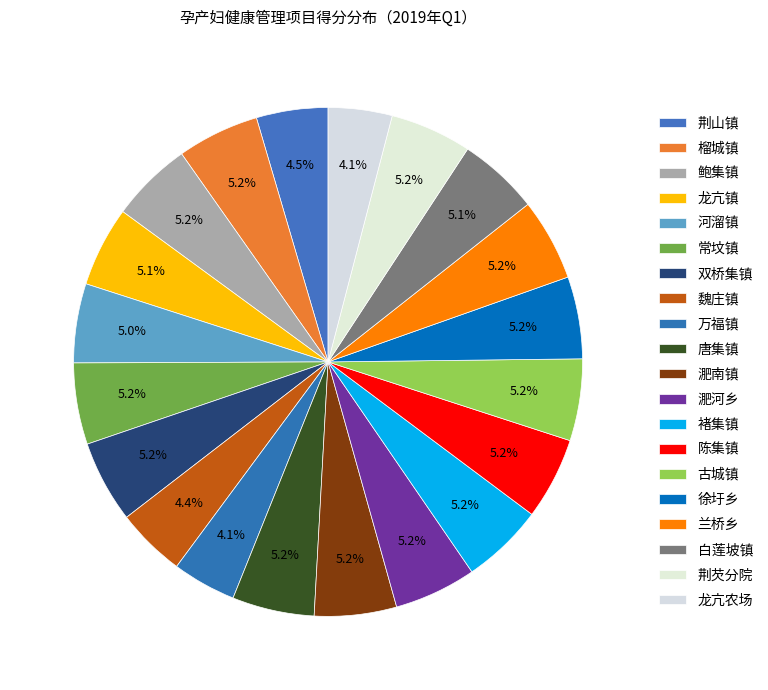

To the nearest percent, what is the combined percentage of 白莲坡镇 and 淝南镇?

10%